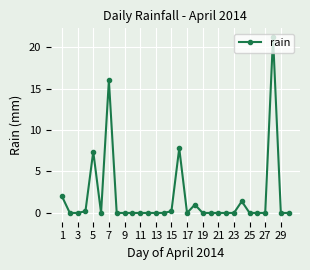

Count the number of categories in the chart.

30